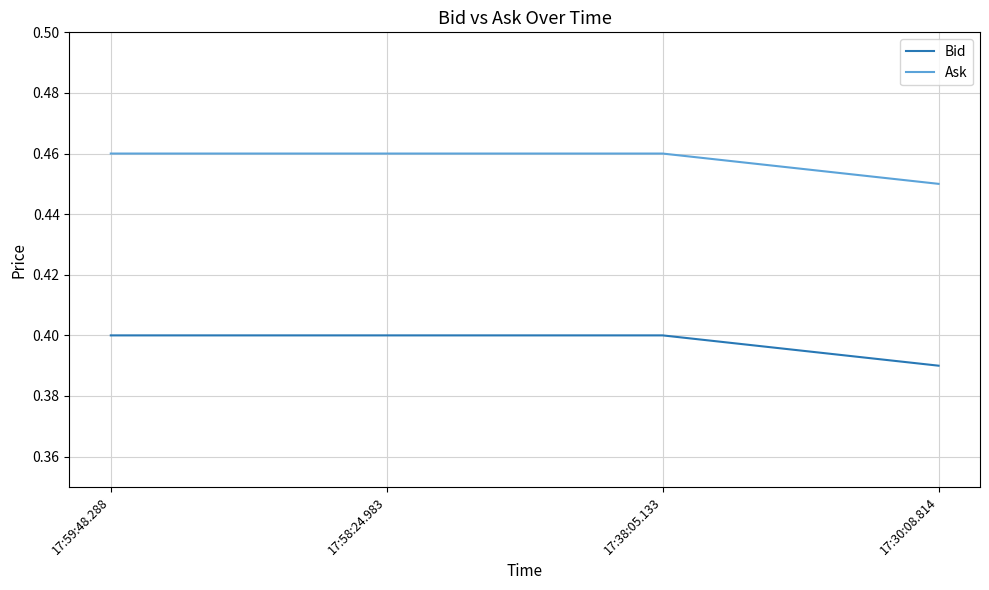

At which label does Bid reach its minimum?

17:30:08.814